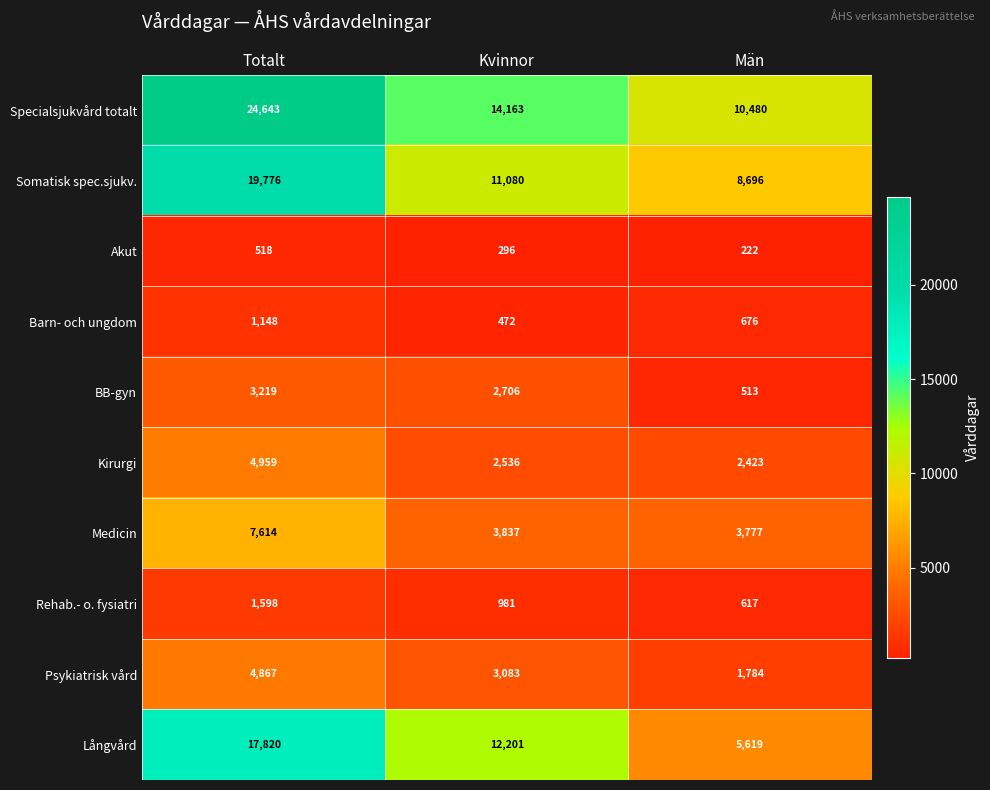

Rank the series by their maximum value, from lowest to highest.

Akut, Barn- och ungdom, Rehab.- o. fysiatri, BB-gyn, Psykiatrisk vård, Kirurgi, Medicin, Långvård, Somatisk spec.sjukv., Specialsjukvård totalt